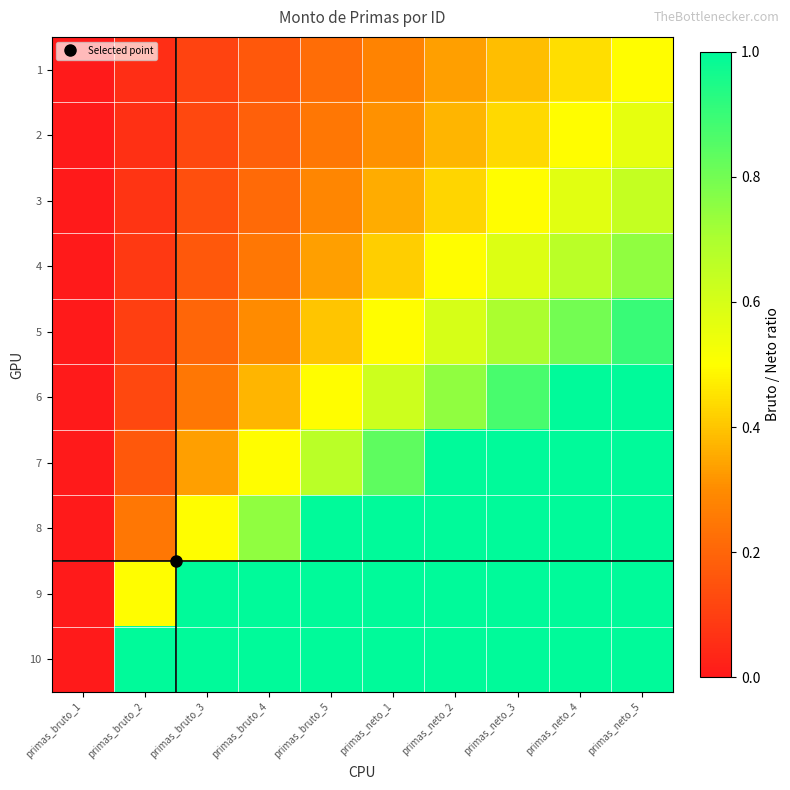

Reading left to right, list all the values displayed in this chart.

1: primas_bruto_1=0.0	primas_bruto_2=0.1	primas_bruto_3=0.1	primas_bruto_4=0.2	primas_bruto_5=0.2	primas_neto_1=0.3	primas_neto_2=0.3	primas_neto_3=0.4	primas_neto_4=0.4	primas_neto_5=0.5
2: primas_bruto_1=0.0	primas_bruto_2=0.1	primas_bruto_3=0.1	primas_bruto_4=0.2	primas_bruto_5=0.2	primas_neto_1=0.3	primas_neto_2=0.4	primas_neto_3=0.4	primas_neto_4=0.5	primas_neto_5=0.6
3: primas_bruto_1=0.0	primas_bruto_2=0.1	primas_bruto_3=0.1	primas_bruto_4=0.2	primas_bruto_5=0.3	primas_neto_1=0.4	primas_neto_2=0.4	primas_neto_3=0.5	primas_neto_4=0.6	primas_neto_5=0.6
4: primas_bruto_1=0.0	primas_bruto_2=0.1	primas_bruto_3=0.2	primas_bruto_4=0.2	primas_bruto_5=0.3	primas_neto_1=0.4	primas_neto_2=0.5	primas_neto_3=0.6	primas_neto_4=0.7	primas_neto_5=0.7
5: primas_bruto_1=0.0	primas_bruto_2=0.1	primas_bruto_3=0.2	primas_bruto_4=0.3	primas_bruto_5=0.4	primas_neto_1=0.5	primas_neto_2=0.6	primas_neto_3=0.7	primas_neto_4=0.8	primas_neto_5=0.9
6: primas_bruto_1=0.0	primas_bruto_2=0.1	primas_bruto_3=0.2	primas_bruto_4=0.4	primas_bruto_5=0.5	primas_neto_1=0.6	primas_neto_2=0.7	primas_neto_3=0.9	primas_neto_4=1.0	primas_neto_5=1.0
7: primas_bruto_1=0.0	primas_bruto_2=0.2	primas_bruto_3=0.3	primas_bruto_4=0.5	primas_bruto_5=0.7	primas_neto_1=0.8	primas_neto_2=1.0	primas_neto_3=1.0	primas_neto_4=1.0	primas_neto_5=1.0
8: primas_bruto_1=0.0	primas_bruto_2=0.2	primas_bruto_3=0.5	primas_bruto_4=0.7	primas_bruto_5=1.0	primas_neto_1=1.0	primas_neto_2=1.0	primas_neto_3=1.0	primas_neto_4=1.0	primas_neto_5=1.0
9: primas_bruto_1=0.0	primas_bruto_2=0.5	primas_bruto_3=1.0	primas_bruto_4=1.0	primas_bruto_5=1.0	primas_neto_1=1.0	primas_neto_2=1.0	primas_neto_3=1.0	primas_neto_4=1.0	primas_neto_5=1.0
10: primas_bruto_1=0.0	primas_bruto_2=1.0	primas_bruto_3=1.0	primas_bruto_4=1.0	primas_bruto_5=1.0	primas_neto_1=1.0	primas_neto_2=1.0	primas_neto_3=1.0	primas_neto_4=1.0	primas_neto_5=1.0